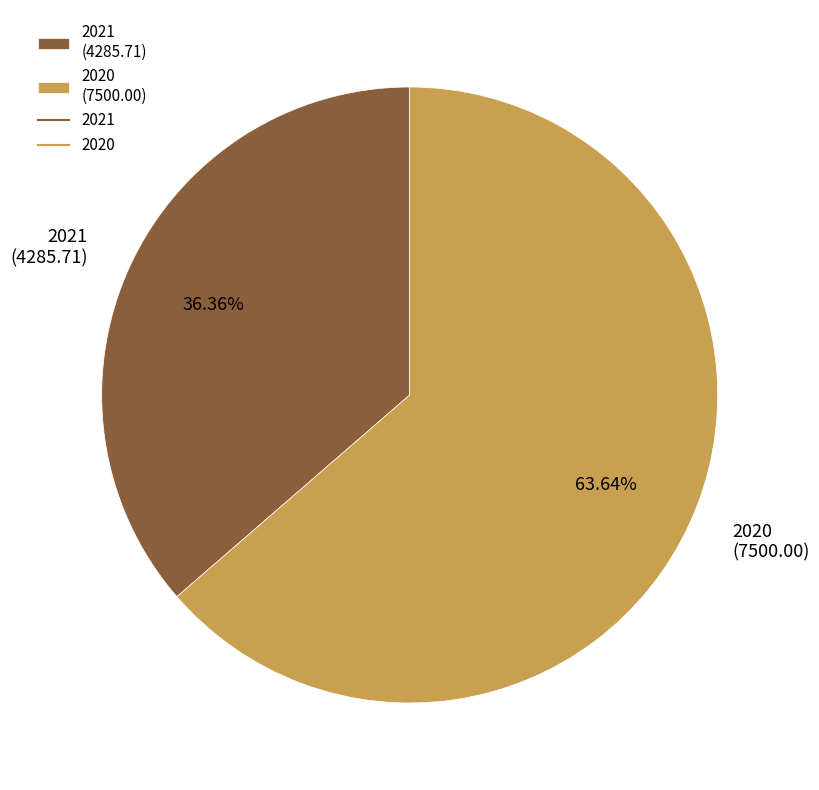

Rank the categories by value from lowest to highest.

2021, 2020